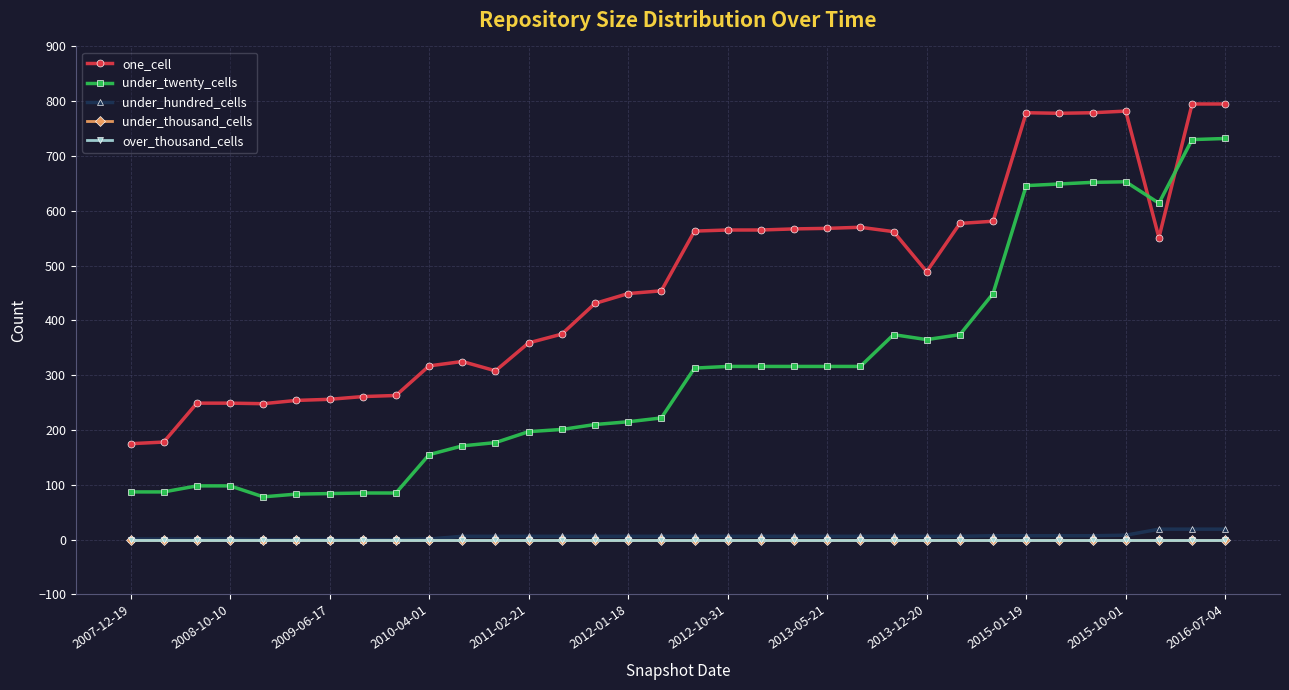

Is this an area chart (filled region under the line)?

No